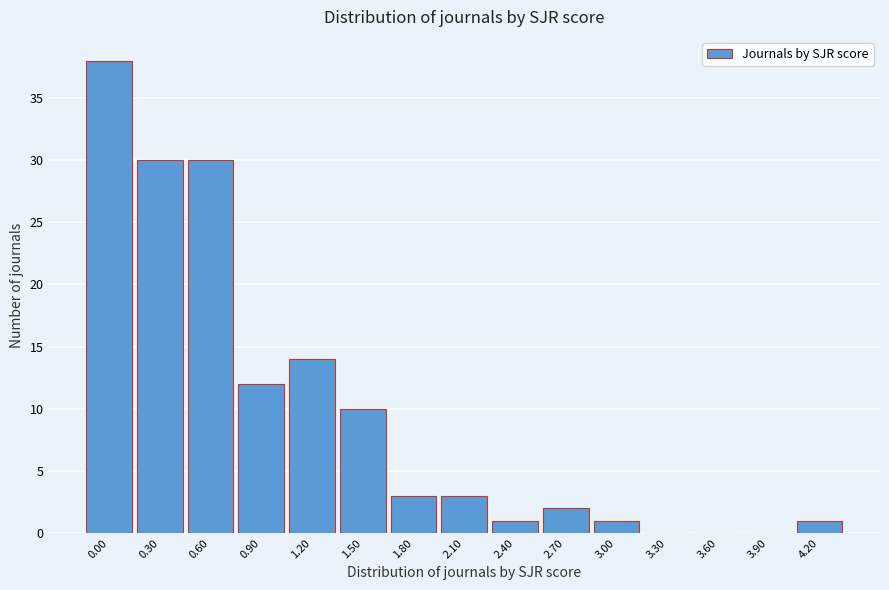

Reading left to right, what are all the values shown in this chart?

0.00=38	0.30=30	0.60=30	0.90=12	1.20=14	1.50=10	1.80=3	2.10=3	2.40=1	2.70=2	3.00=1	3.30=0	3.60=0	3.90=0	4.20=1